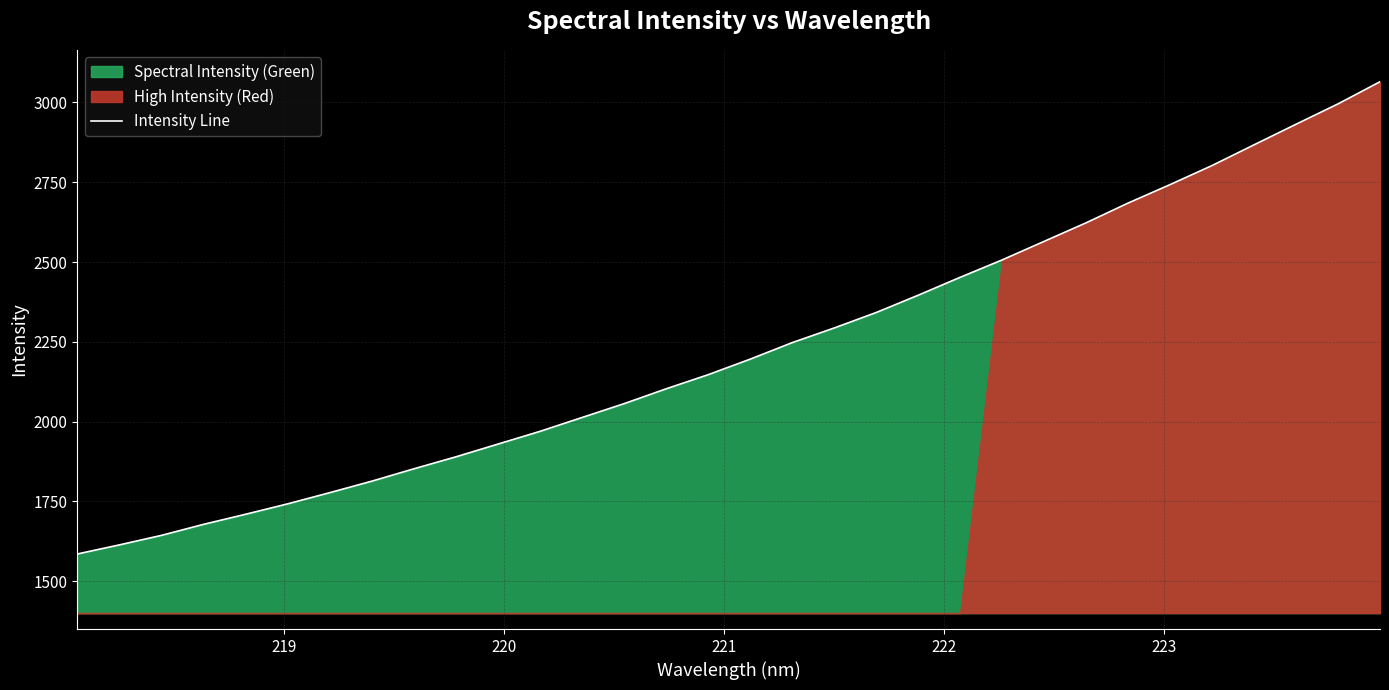

The value at 220 is 526.3. True or false?

False